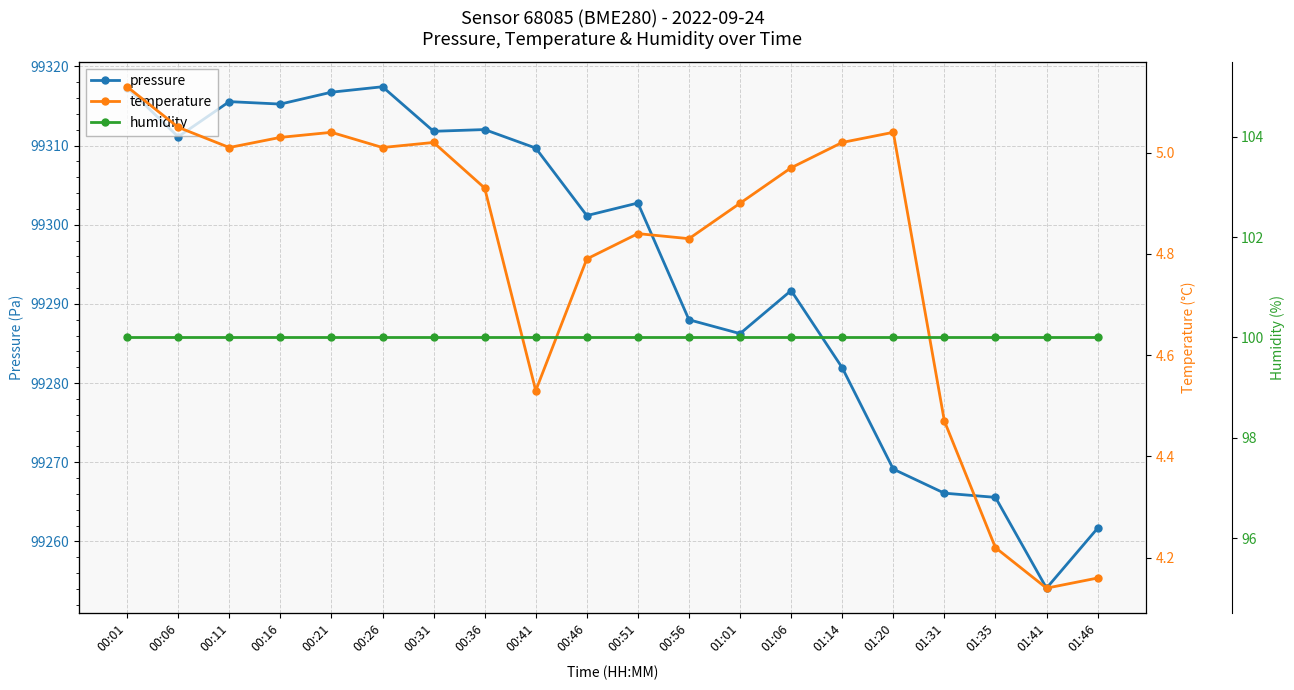

How many lines are shown in the chart?

3